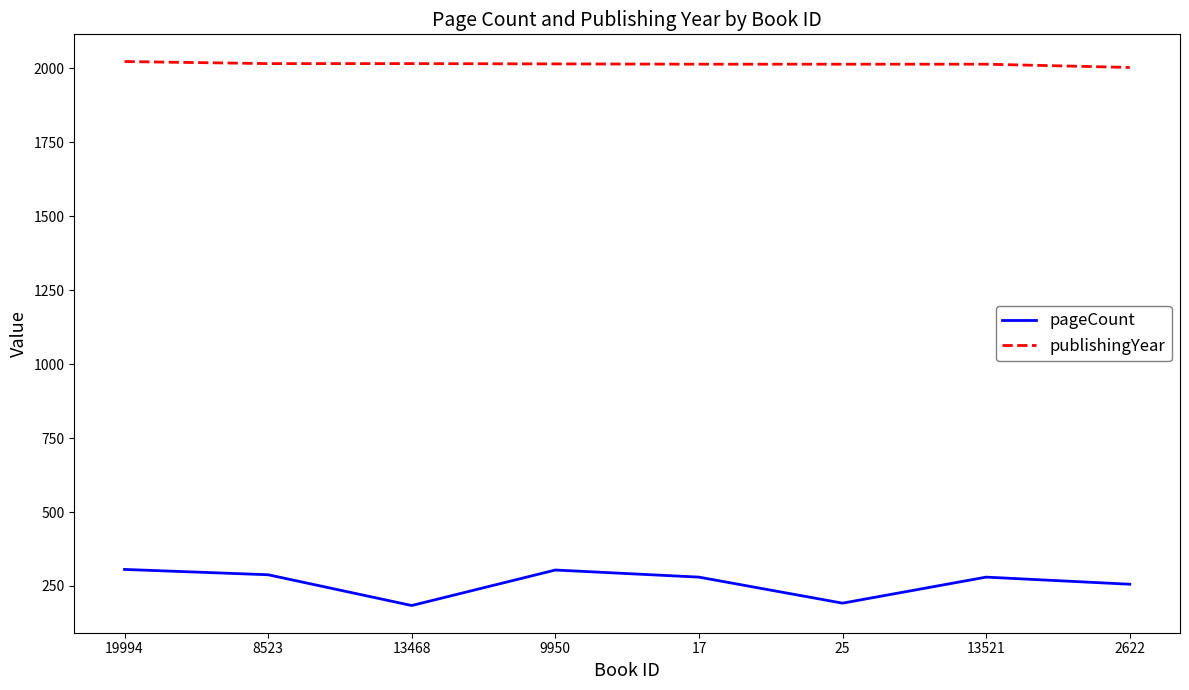

The publishingYear series shows 3008 at 19994. True or false?

False